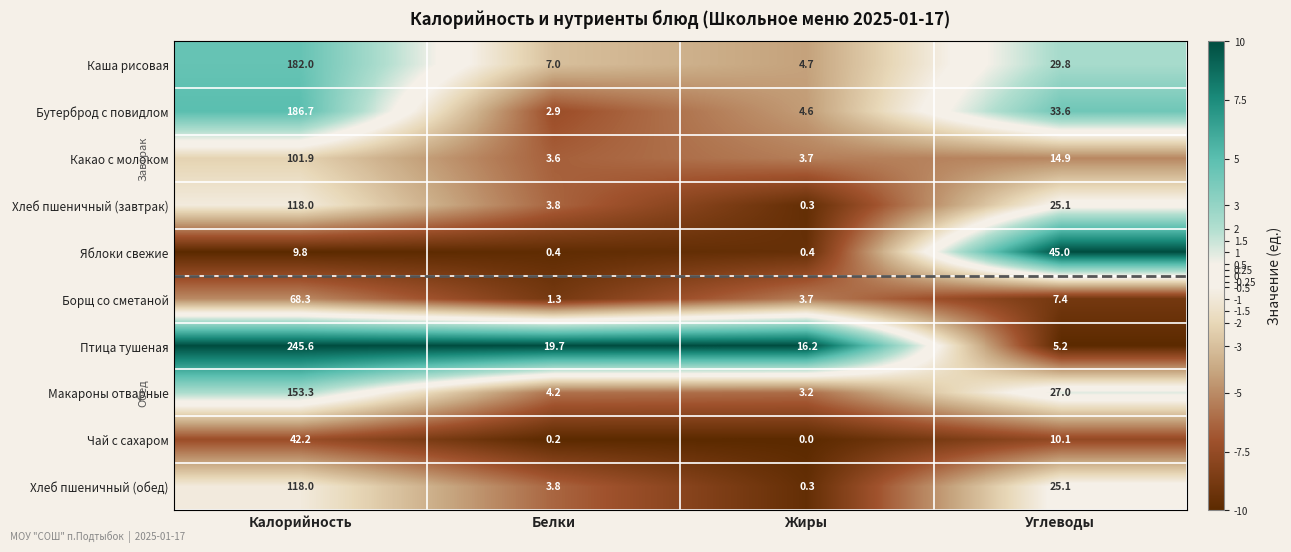

At which category is the sum across all series the highest?

Калорийность